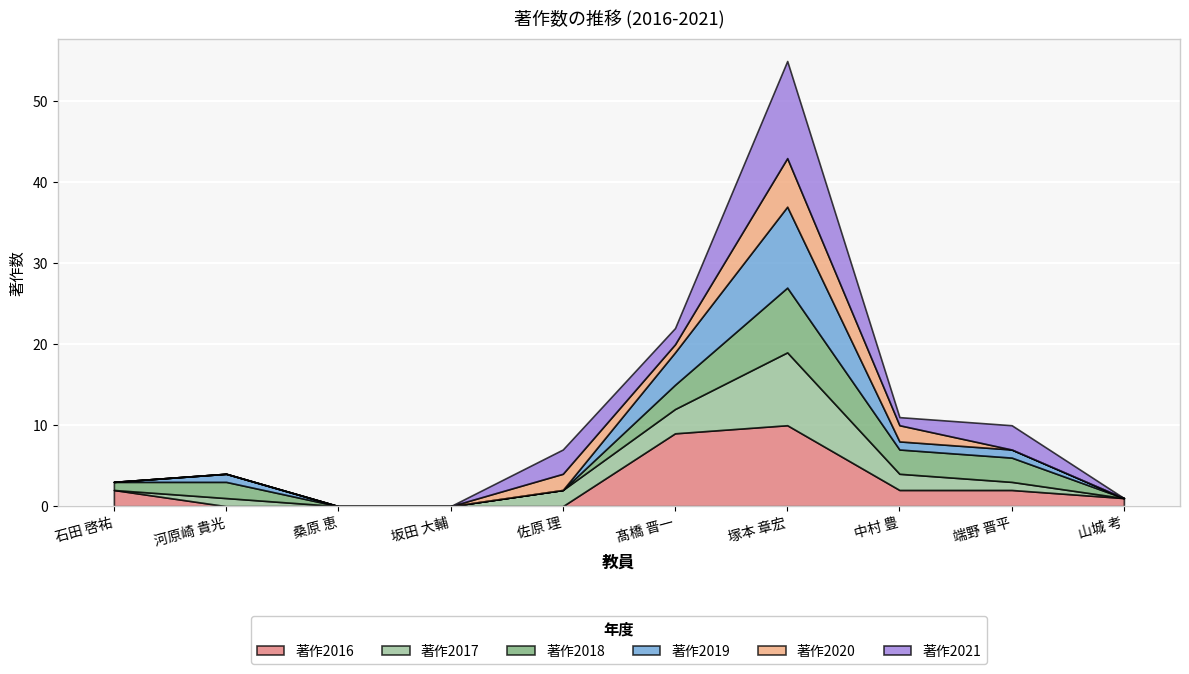

In 著作2018, how many points are higher than both neighbors (excluding endpoints)?

2